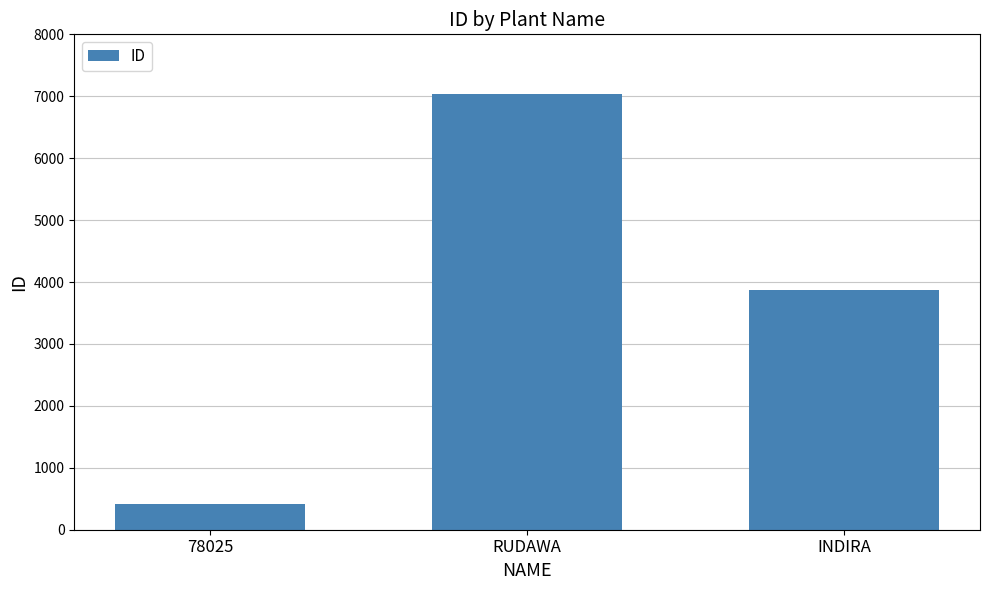

What is the difference between the values at RUDAWA and INDIRA?

3178